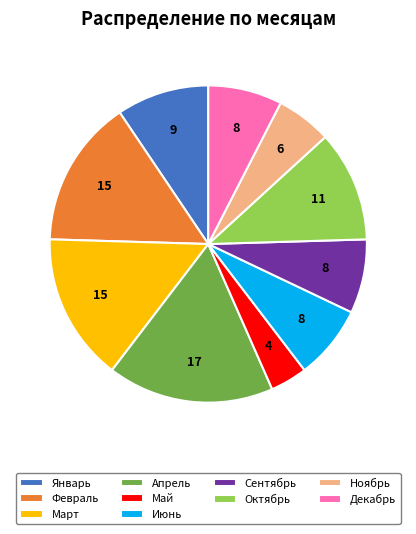

What is the largest slice in the pie chart?

Апрель